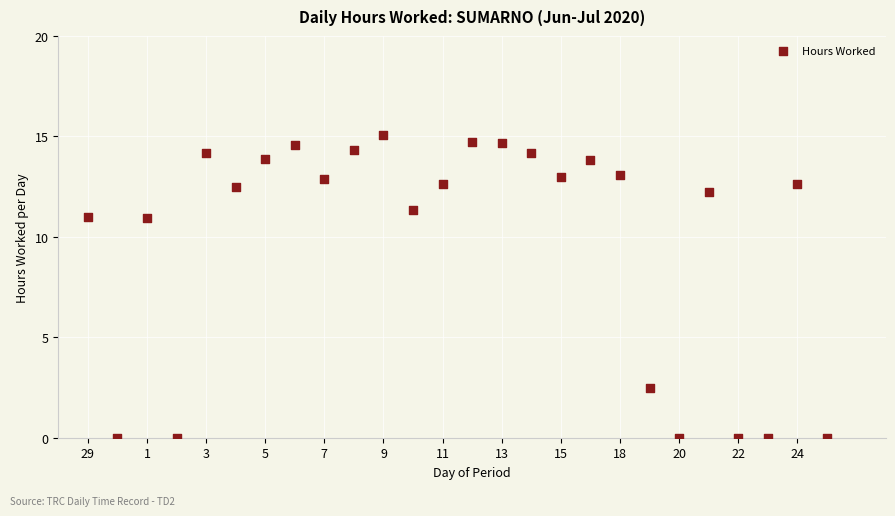

What is the range of Y values (max minus min)?

15.1